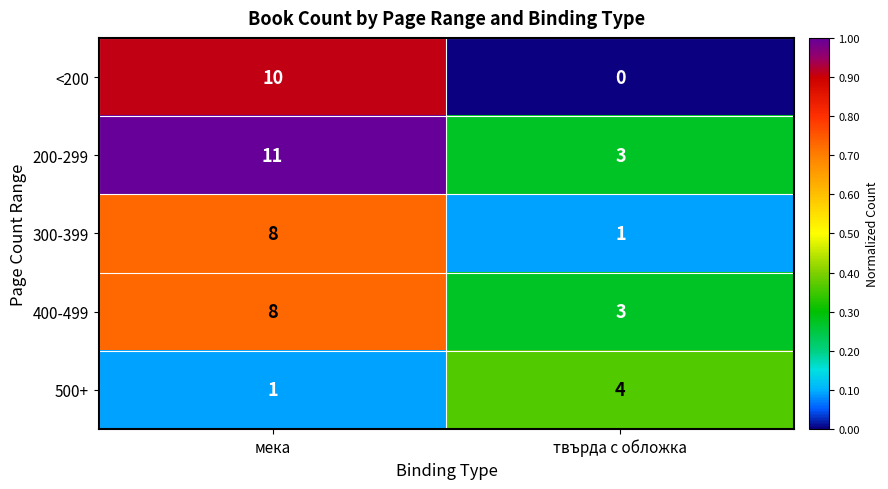

The value of 500+ at мека is 1. True or false?

True